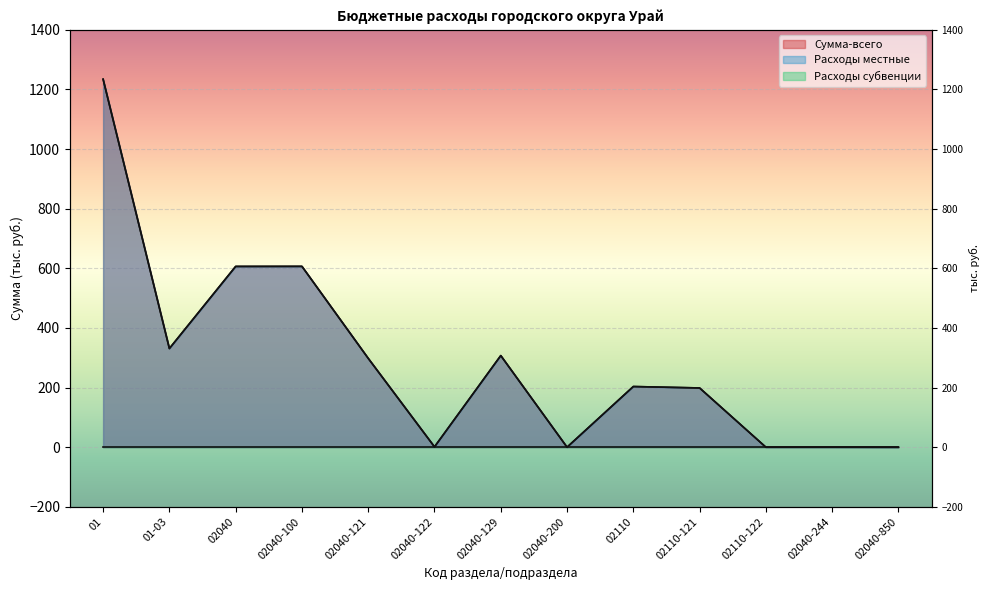

Which series has the largest range (max minus min)?

Сумма-всего